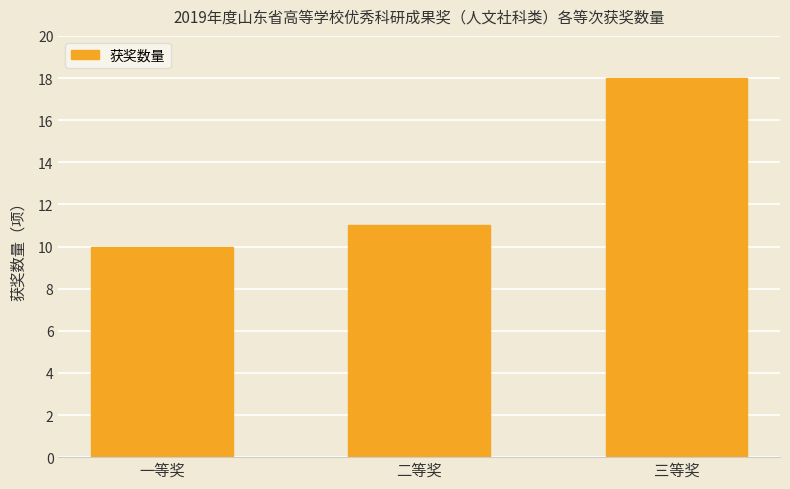

Is it true that the value at 一等奖 is 10?

True